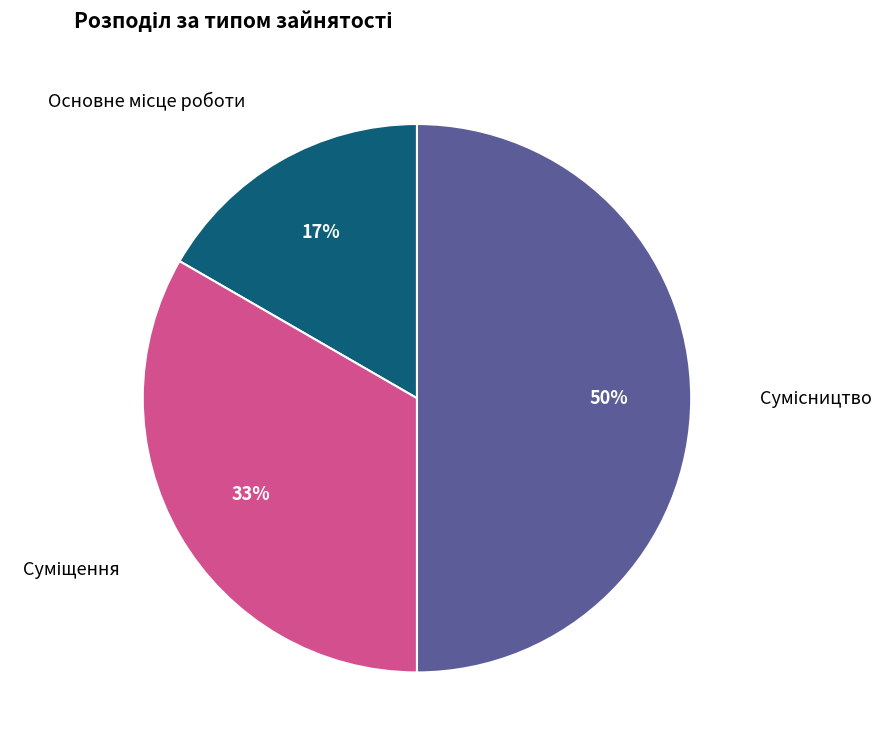

To the nearest percent, what is the difference between the largest and smallest slice percentages?

33%